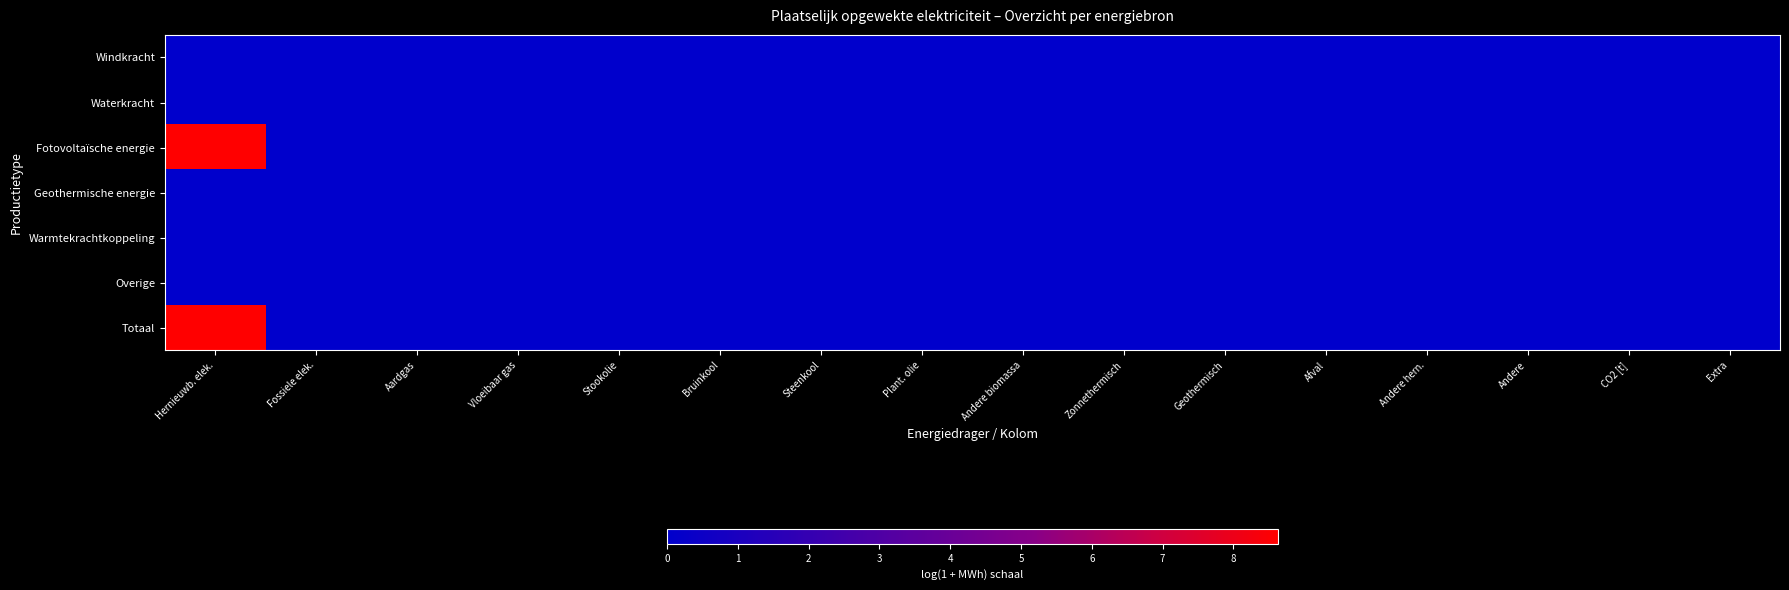

Reading right to left, transcribe all the data shown in this chart.

Windkracht: Extra=0.0	CO2 [t]=0.0	Andere=0.0	Andere hern.=0.0	Afval=0.0	Geothermisch=0.0	Zonnethermisch=0.0	Andere biomassa=0.0	Plant. olie=0.0	Steenkool=0.0	Bruinkool=0.0	Stookolie=0.0	Vloeibaar gas=0.0	Aardgas=0.0	Fossiele elek.=0.0	Hernieuwb. elek.=0.0
Waterkracht: Extra=0.0	CO2 [t]=0.0	Andere=0.0	Andere hern.=0.0	Afval=0.0	Geothermisch=0.0	Zonnethermisch=0.0	Andere biomassa=0.0	Plant. olie=0.0	Steenkool=0.0	Bruinkool=0.0	Stookolie=0.0	Vloeibaar gas=0.0	Aardgas=0.0	Fossiele elek.=0.0	Hernieuwb. elek.=0.0
Fotovoltaïsche energie: Extra=0.0	CO2 [t]=0.0	Andere=0.0	Andere hern.=0.0	Afval=0.0	Geothermisch=0.0	Zonnethermisch=0.0	Andere biomassa=0.0	Plant. olie=0.0	Steenkool=0.0	Bruinkool=0.0	Stookolie=0.0	Vloeibaar gas=0.0	Aardgas=0.0	Fossiele elek.=0.0	Hernieuwb. elek.=8.6
Geothermische energie: Extra=0.0	CO2 [t]=0.0	Andere=0.0	Andere hern.=0.0	Afval=0.0	Geothermisch=0.0	Zonnethermisch=0.0	Andere biomassa=0.0	Plant. olie=0.0	Steenkool=0.0	Bruinkool=0.0	Stookolie=0.0	Vloeibaar gas=0.0	Aardgas=0.0	Fossiele elek.=0.0	Hernieuwb. elek.=0.0
Warmtekrachtkoppeling: Extra=0.0	CO2 [t]=0.0	Andere=0.0	Andere hern.=0.0	Afval=0.0	Geothermisch=0.0	Zonnethermisch=0.0	Andere biomassa=0.0	Plant. olie=0.0	Steenkool=0.0	Bruinkool=0.0	Stookolie=0.0	Vloeibaar gas=0.0	Aardgas=0.0	Fossiele elek.=0.0	Hernieuwb. elek.=0.0
Overige: Extra=0.0	CO2 [t]=0.0	Andere=0.0	Andere hern.=0.0	Afval=0.0	Geothermisch=0.0	Zonnethermisch=0.0	Andere biomassa=0.0	Plant. olie=0.0	Steenkool=0.0	Bruinkool=0.0	Stookolie=0.0	Vloeibaar gas=0.0	Aardgas=0.0	Fossiele elek.=0.0	Hernieuwb. elek.=0.0
Totaal: Extra=0.0	CO2 [t]=0.0	Andere=0.0	Andere hern.=0.0	Afval=0.0	Geothermisch=0.0	Zonnethermisch=0.0	Andere biomassa=0.0	Plant. olie=0.0	Steenkool=0.0	Bruinkool=0.0	Stookolie=0.0	Vloeibaar gas=0.0	Aardgas=0.0	Fossiele elek.=0.0	Hernieuwb. elek.=8.6